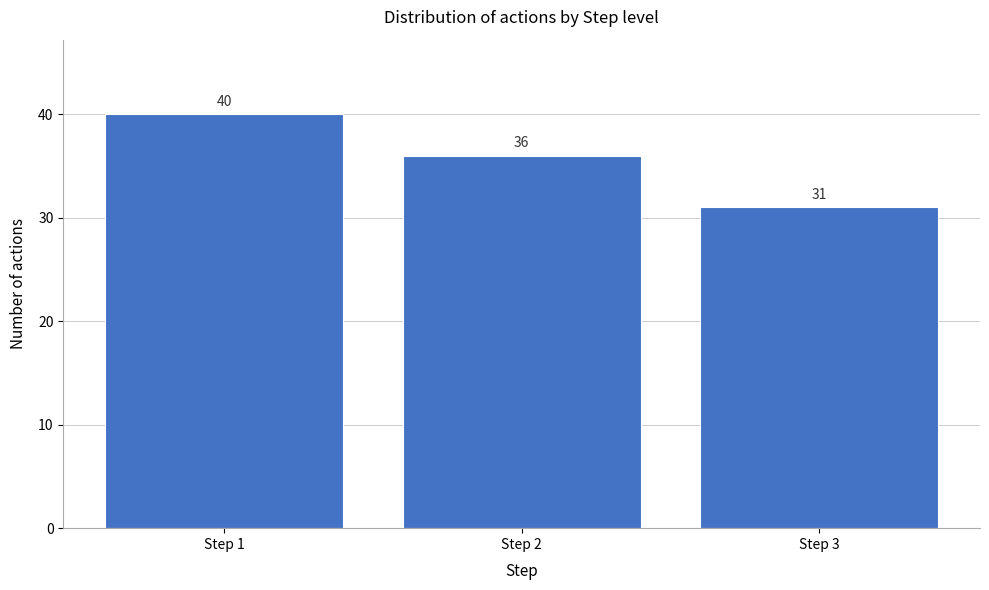

Reading right to left, extract all data points from this chart.

31	36	40